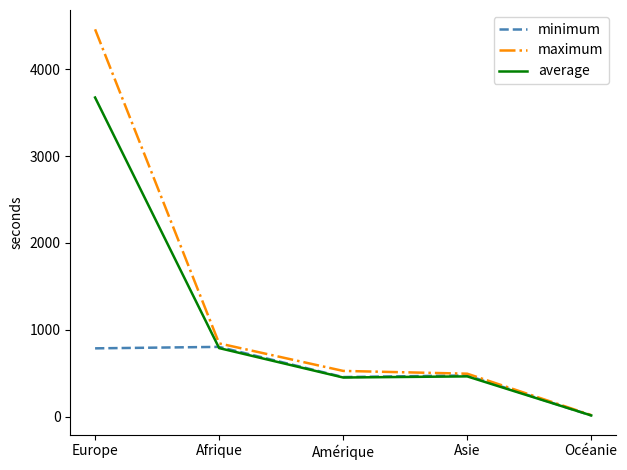

Which series changed the most between Europe and Afrique?

maximum